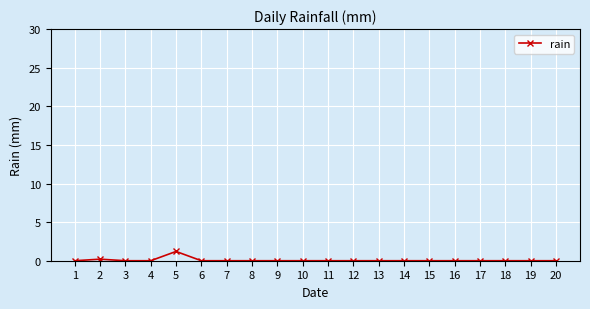

What is the difference between the values at 5 and 17?

1.2